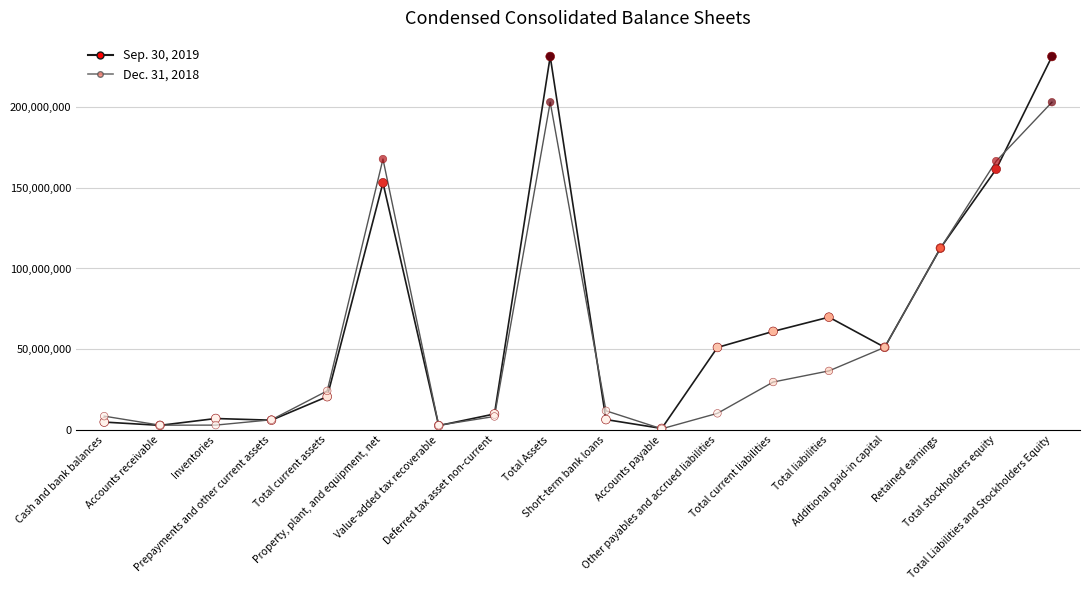

Which series has the largest range (max minus min)?

Sep. 30, 2019